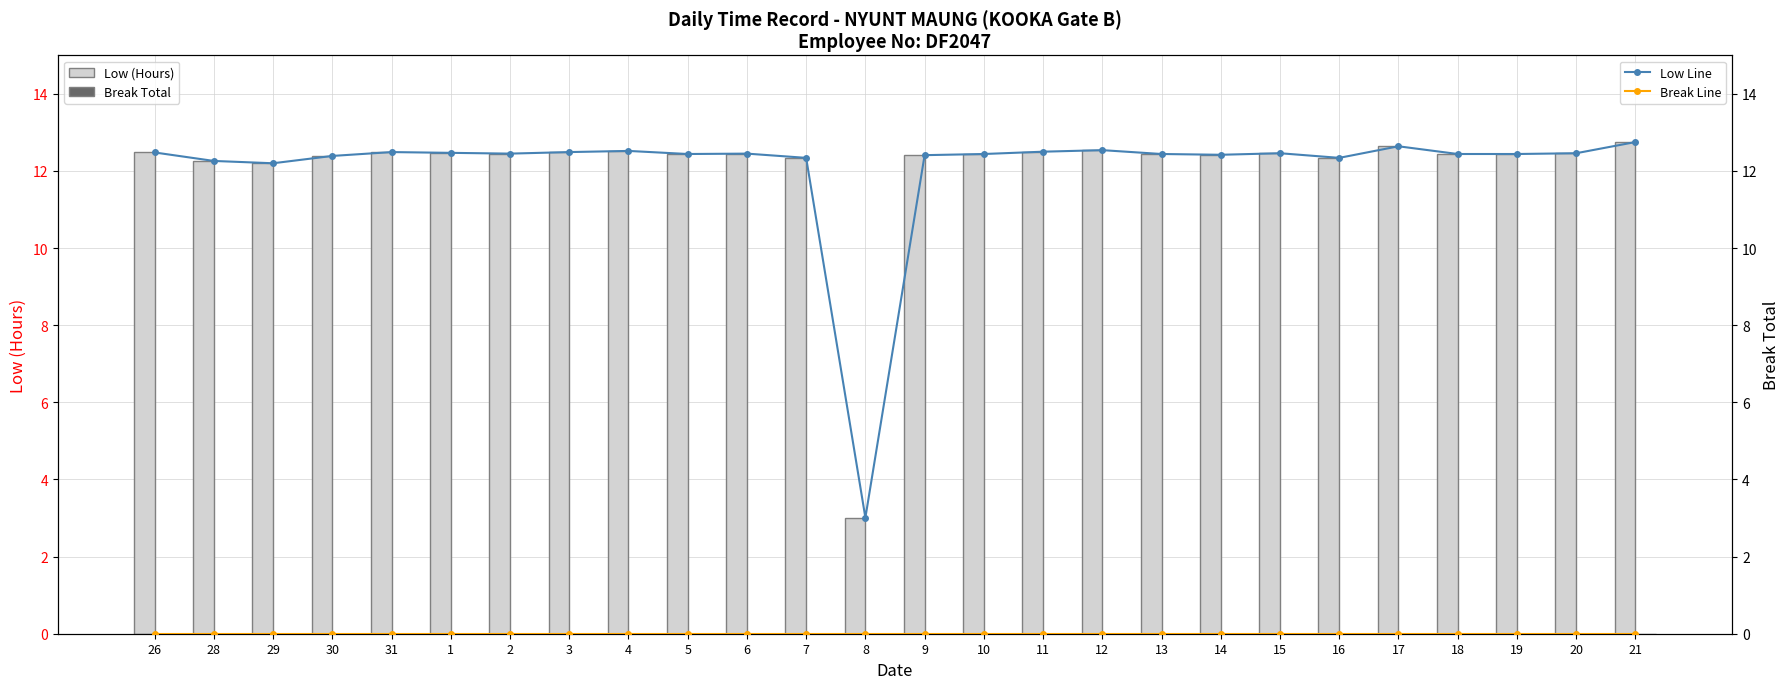

What is the difference between the highest and lowest values at 30?

12.4